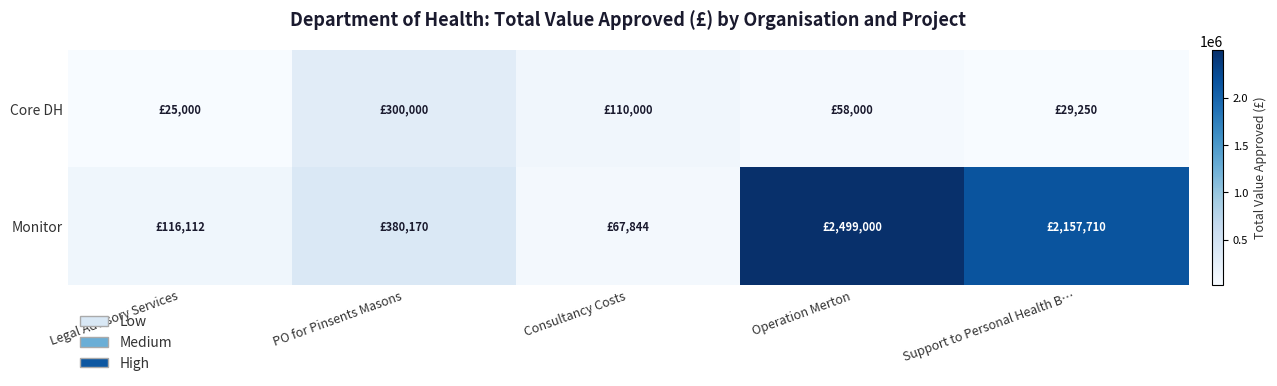

Between Consultancy Costs and Operation Merton, which series saw the biggest shift?

Monitor